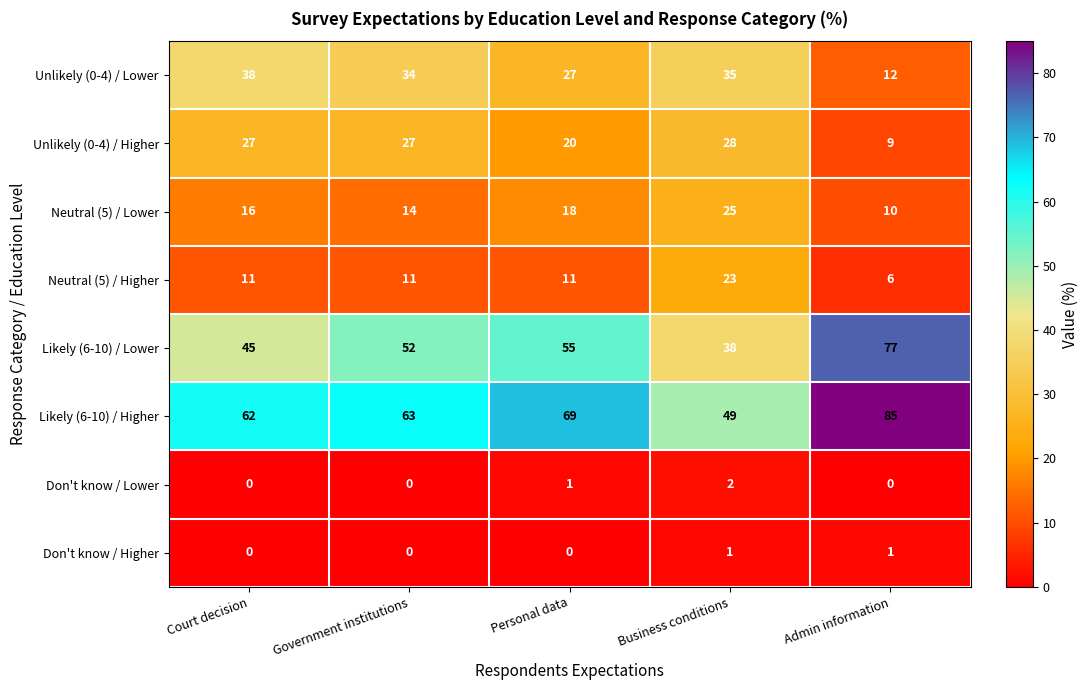

Is it true that Unlikely (0-4) / Higher equals 49 at Business conditions?

False